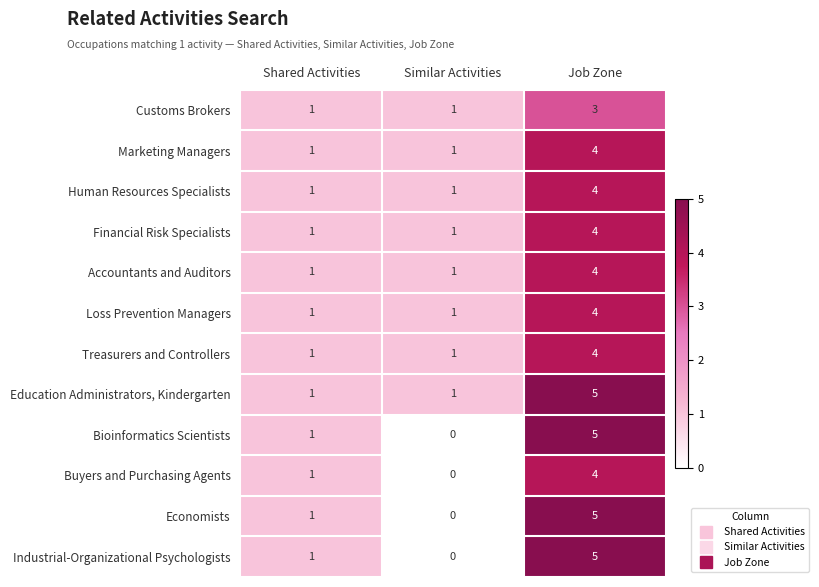

Which series has the largest total across all categories?

Education Administrators, Kindergarten